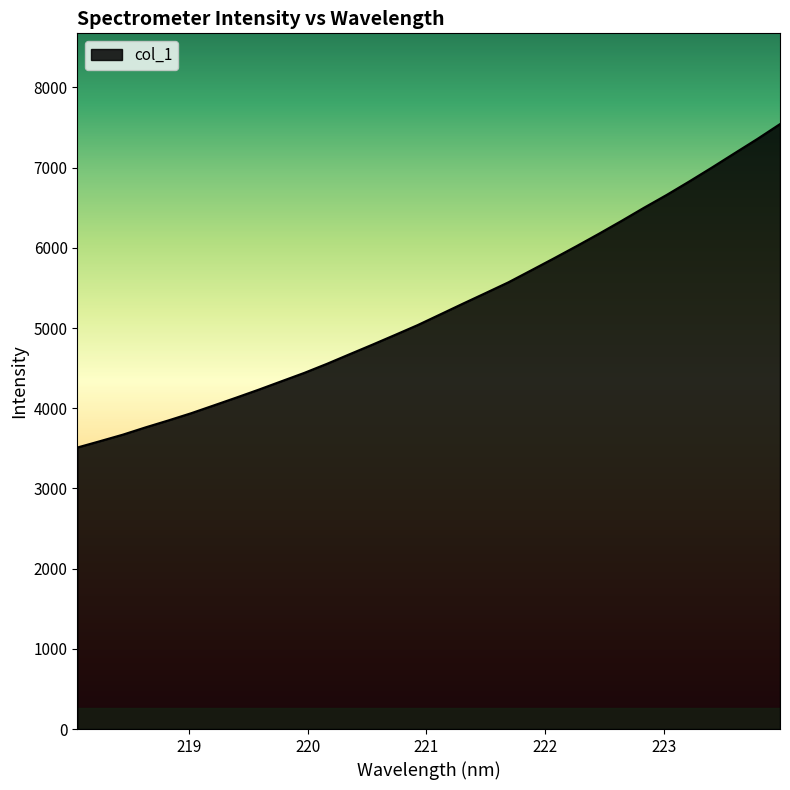

What is the maximum value shown in the chart?

7543.3